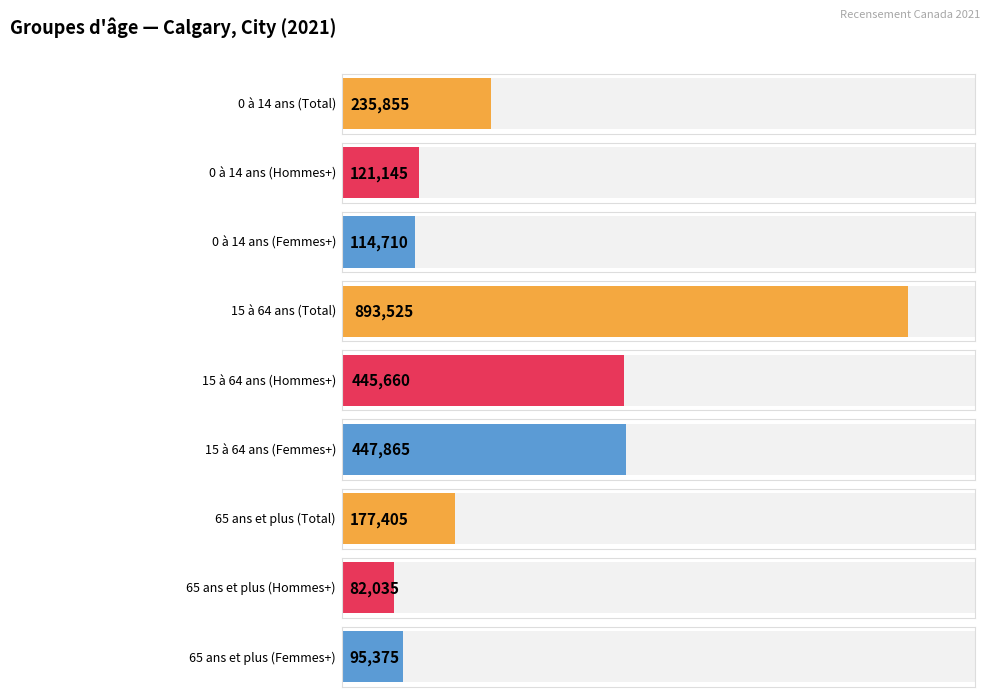

Reading left to right, transcribe all the data shown in this chart.

0 à 14 ans: 235855	121145	114710
15 à 64 ans: 893525	445660	447865
65 ans et plus: 177405	82035	95375